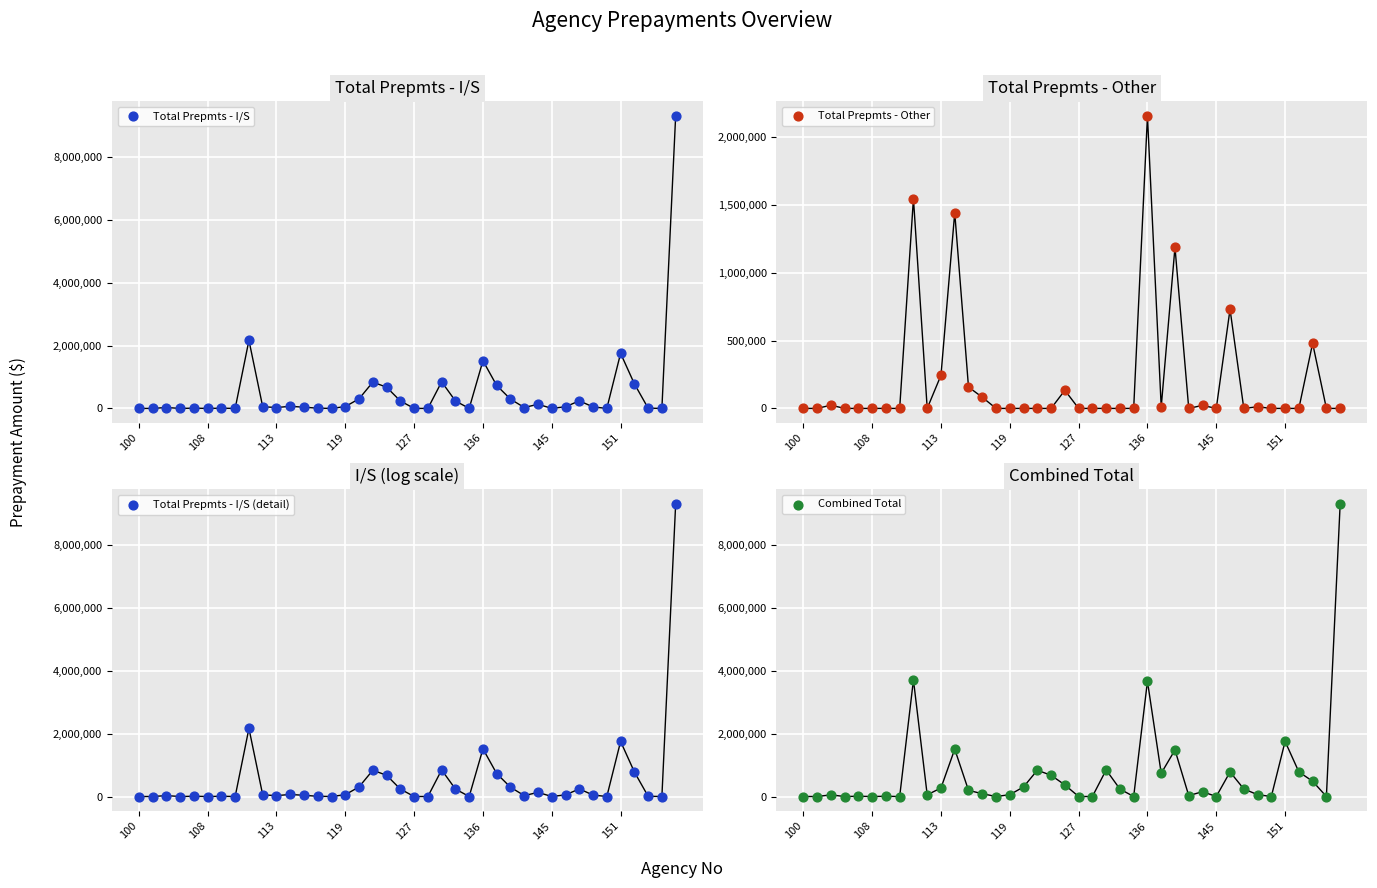

What are all the series names shown in the legend?

Total Prepmts - I/S, Total Prepmts - Other, Total Prepmts - I/S (detail), Combined Total